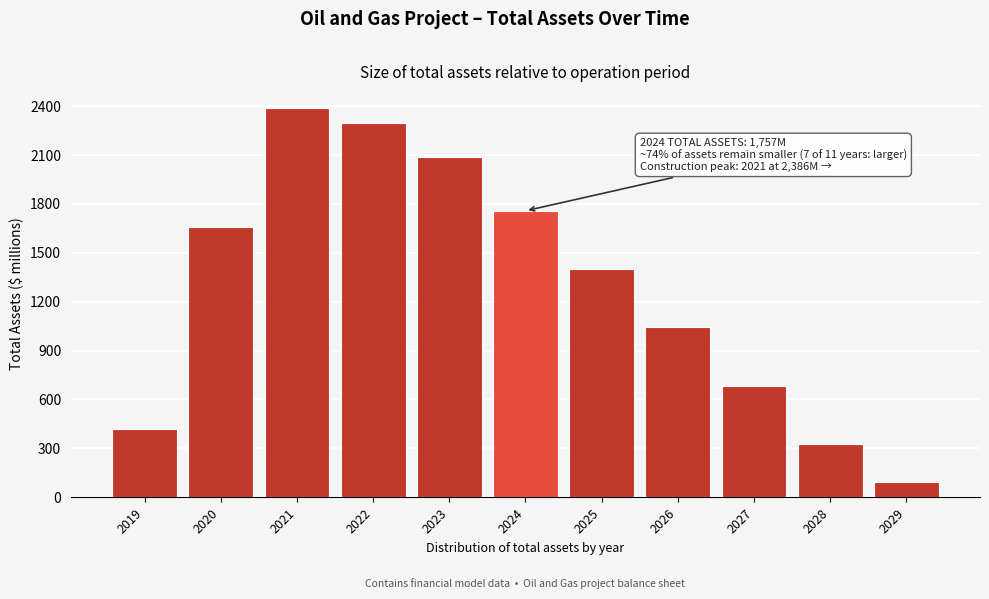

Reading left to right, transcribe all the data shown in this chart.

2019=420.2	2020=1656.0	2021=2385.7	2022=2295.6	2023=2085.1	2024=1757.1	2025=1399.5	2026=1042.0	2027=684.4	2028=326.9	2029=94.9